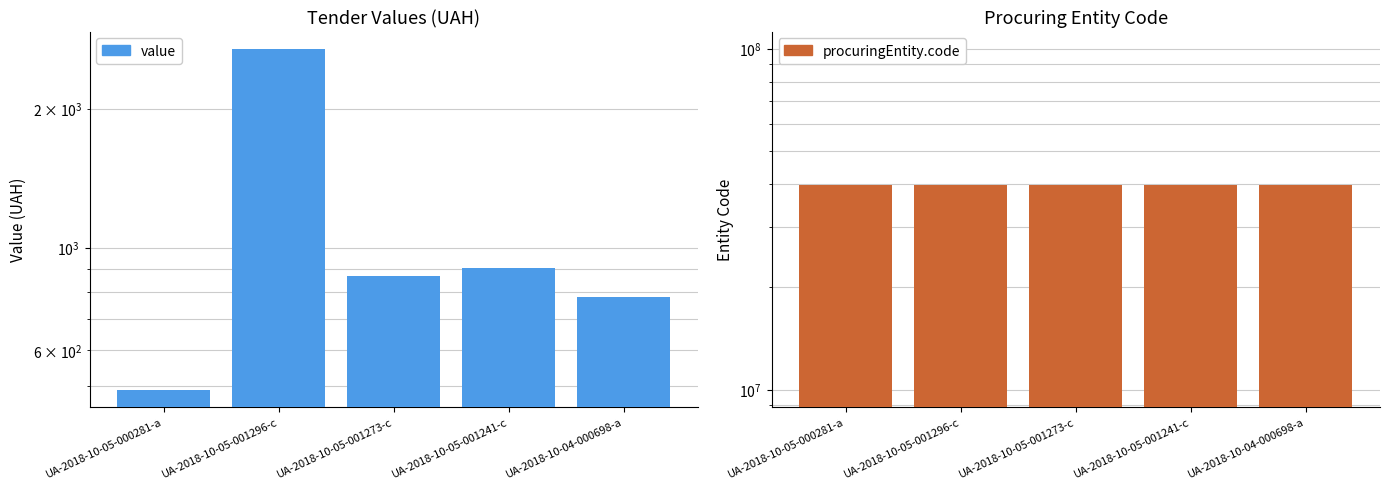

Rank the series by their average value, from lowest to highest.

value, procuringEntity.code